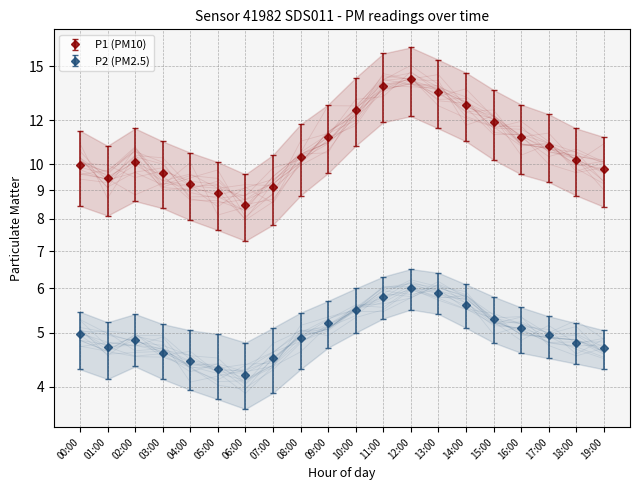

What is the maximum value shown in the chart?

16.2